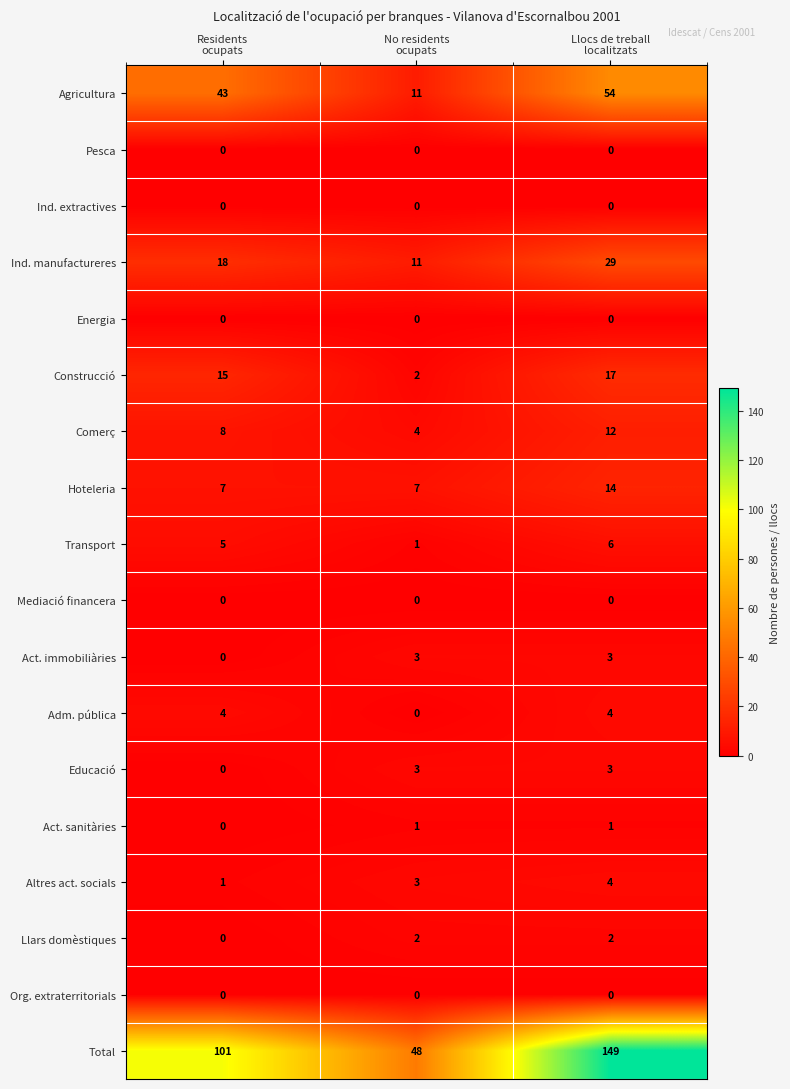

What is the greatest value displayed?

149